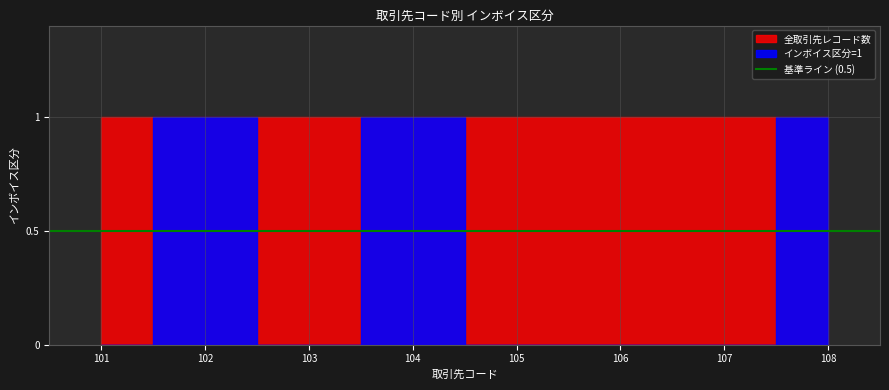

True or false: インボイス区分=1 and インボイス区分=0 intersect in this chart.

False